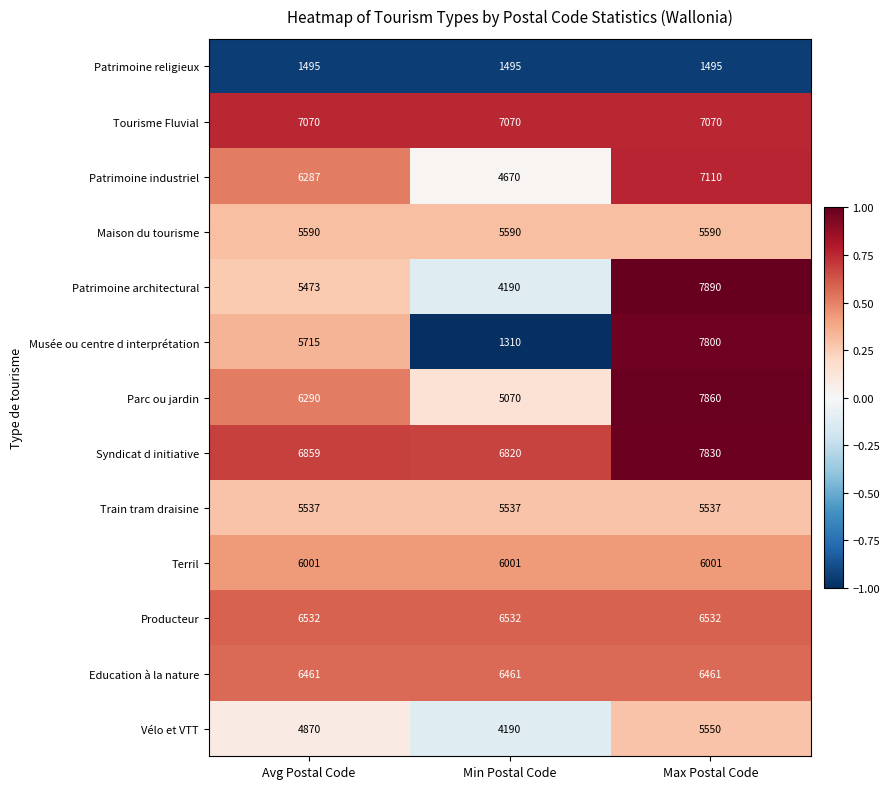

What is the maximum value shown in the chart?

7890